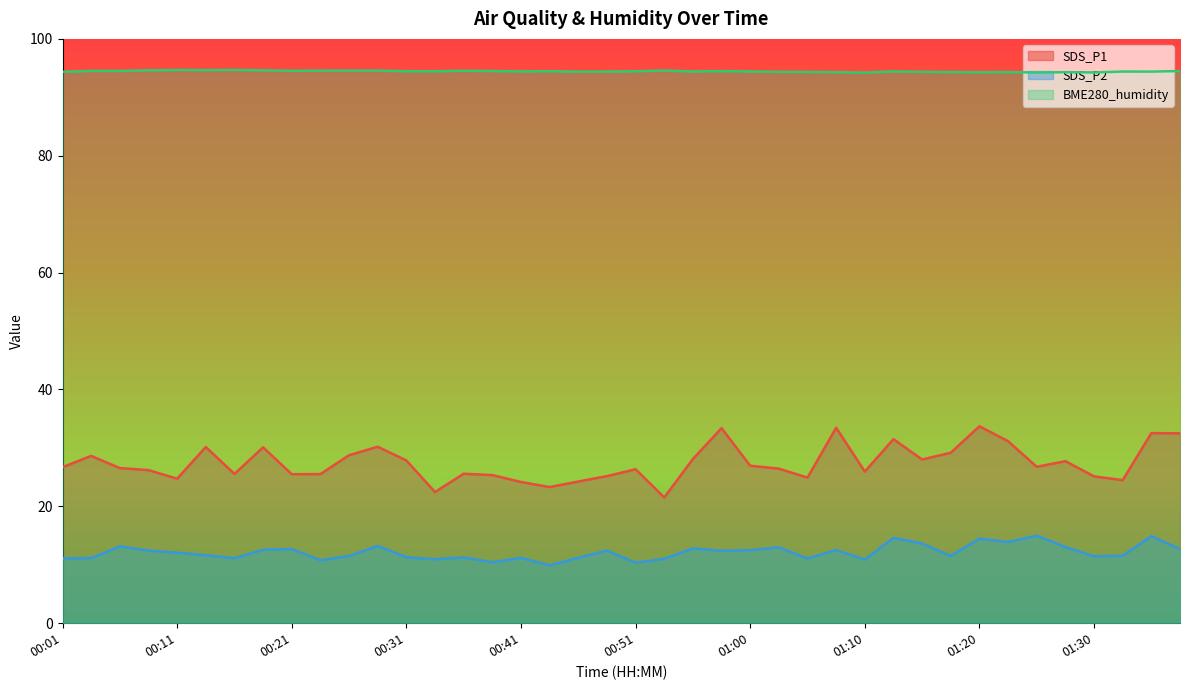

How many interior local peaks does the SDS_P2 series have?

13